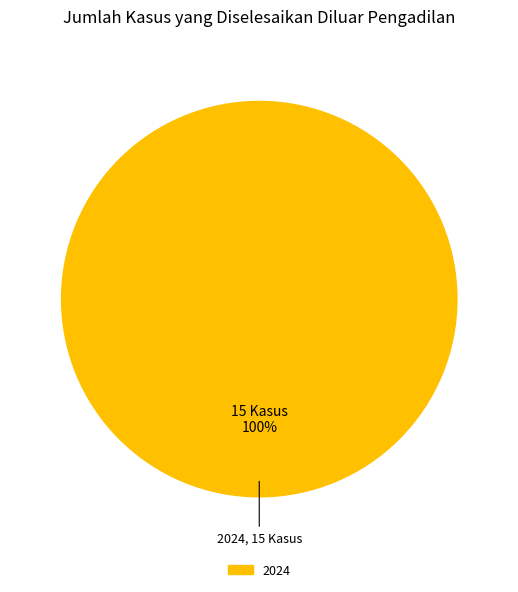

Does any single category account for the majority?

Yes